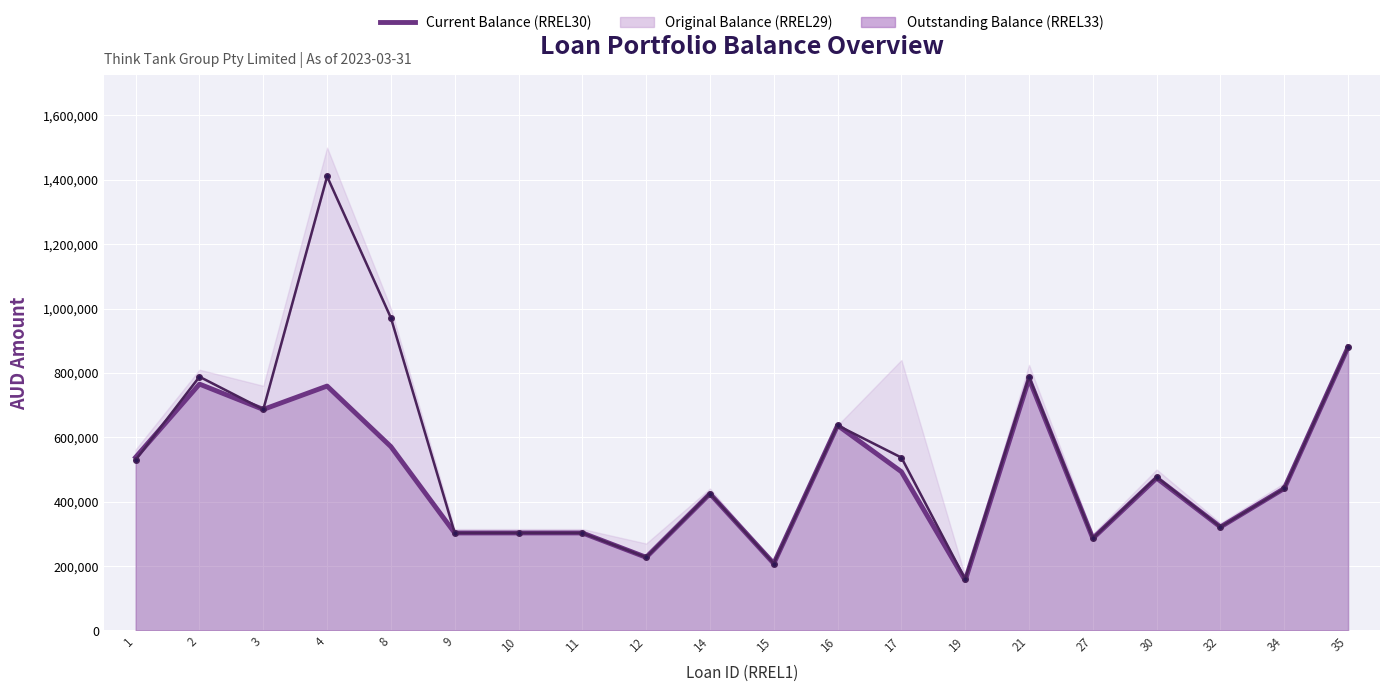

List the labels in order of value, largest first.

35, 21, 2, 4, 3, 16, 8, 1, 17, 30, 34, 14, 32, 11, 10, 9, 27, 12, 15, 19